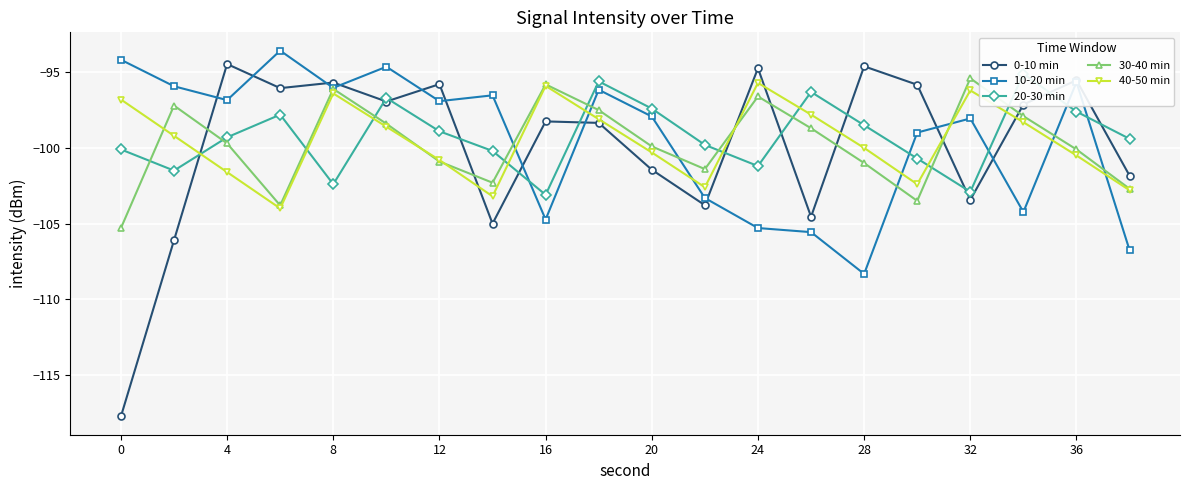

How many times do 0-10 min and 40-50 min cross each other?

7